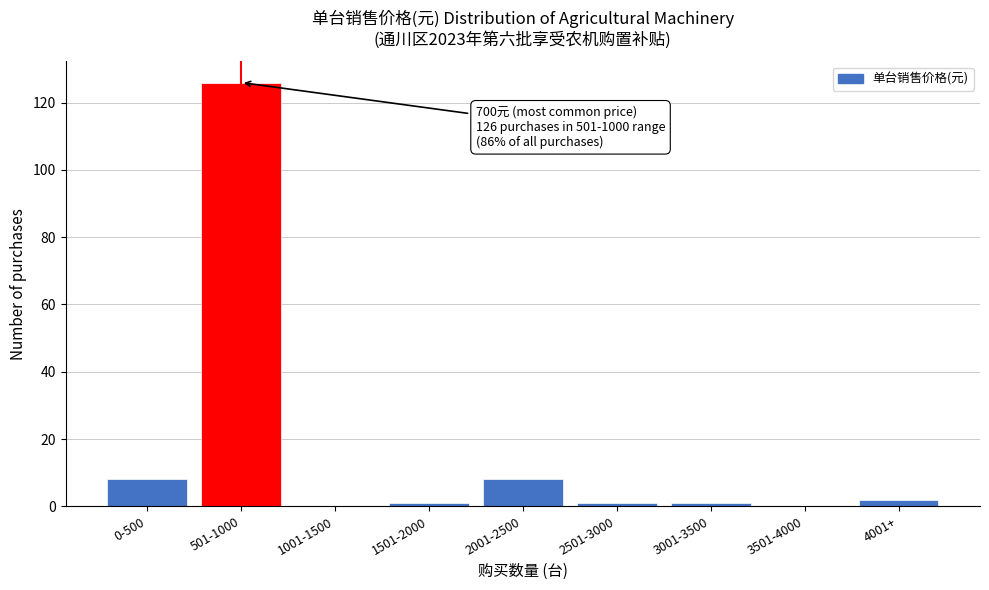

Reading right to left, transcribe all the data shown in this chart.

4001+=2	3501-4000=0	3001-3500=1	2501-3000=1	2001-2500=8	1501-2000=1	1001-1500=0	501-1000=126	0-500=8